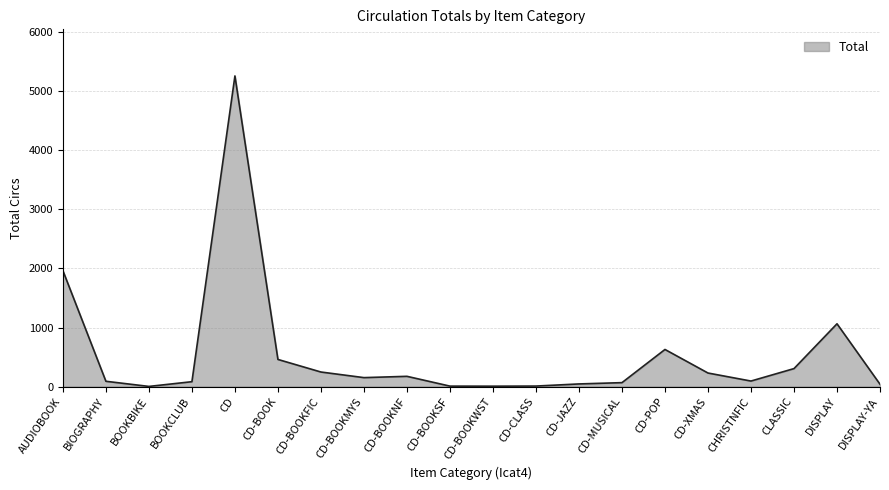

What is the average value?

546